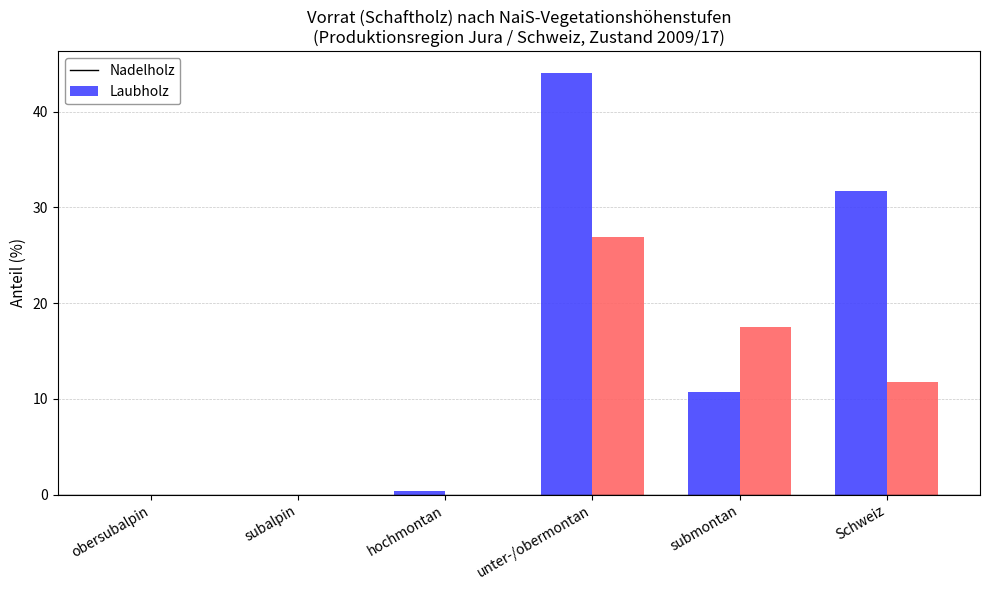

What is the greatest value displayed?

44.1